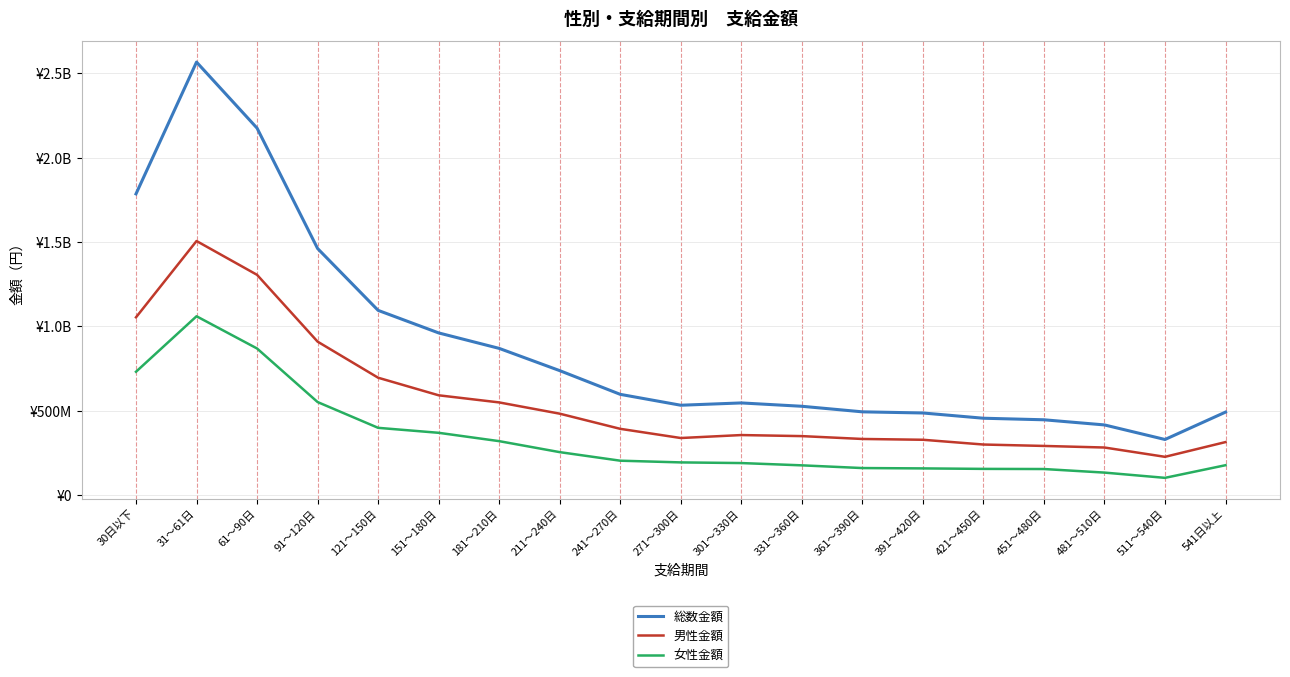

What are all the series names shown in the legend?

総数金額, 男性金額, 女性金額